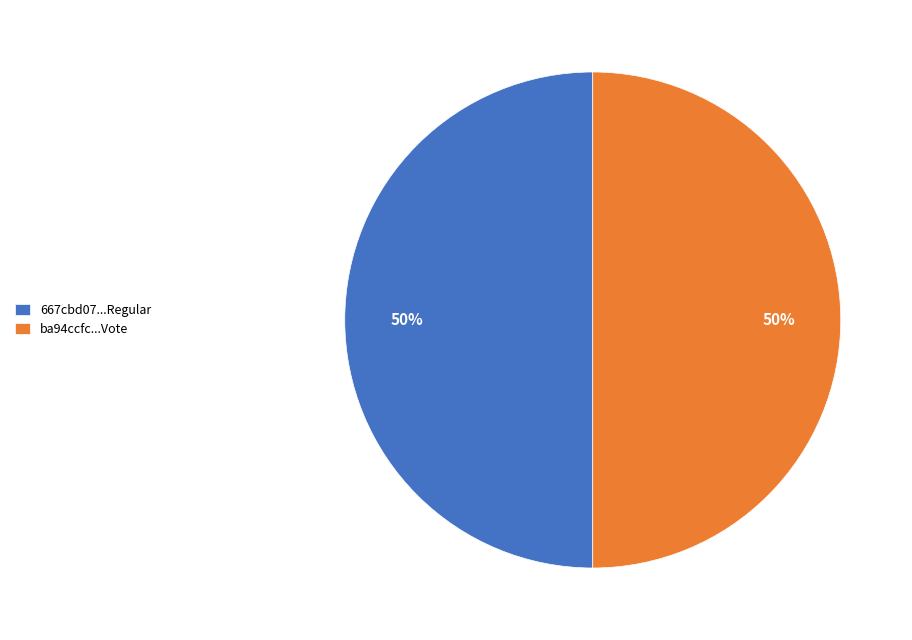

Do ba94ccfc...Vote and 667cbd07...Regular together represent more than half of the pie?

Yes